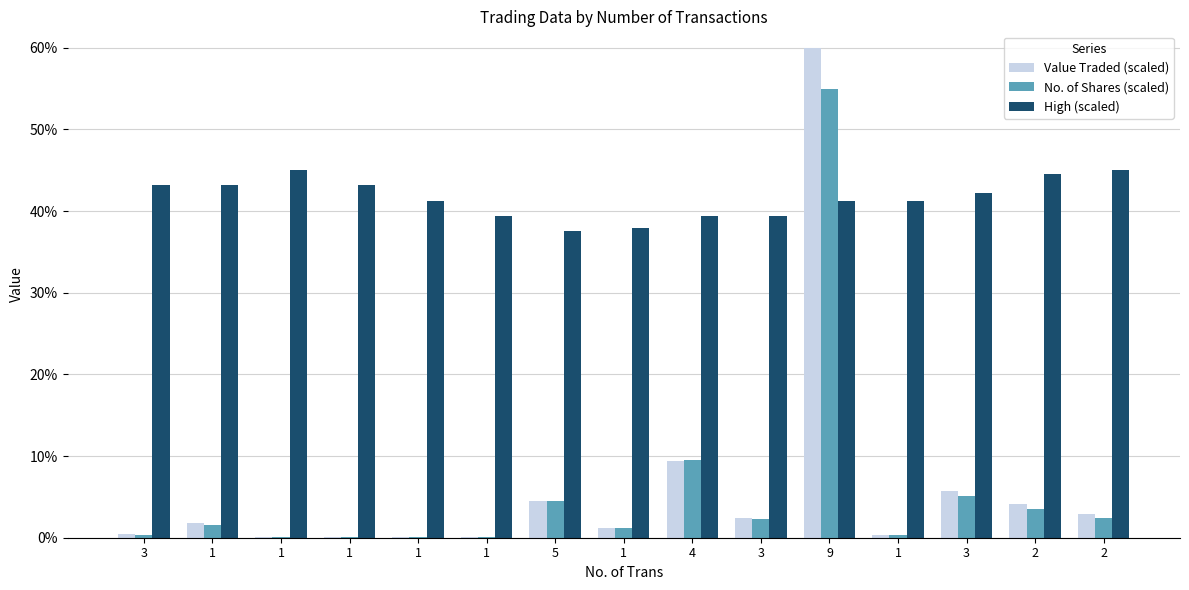

Are the bars grouped side by side (vs. stacked)?

Yes